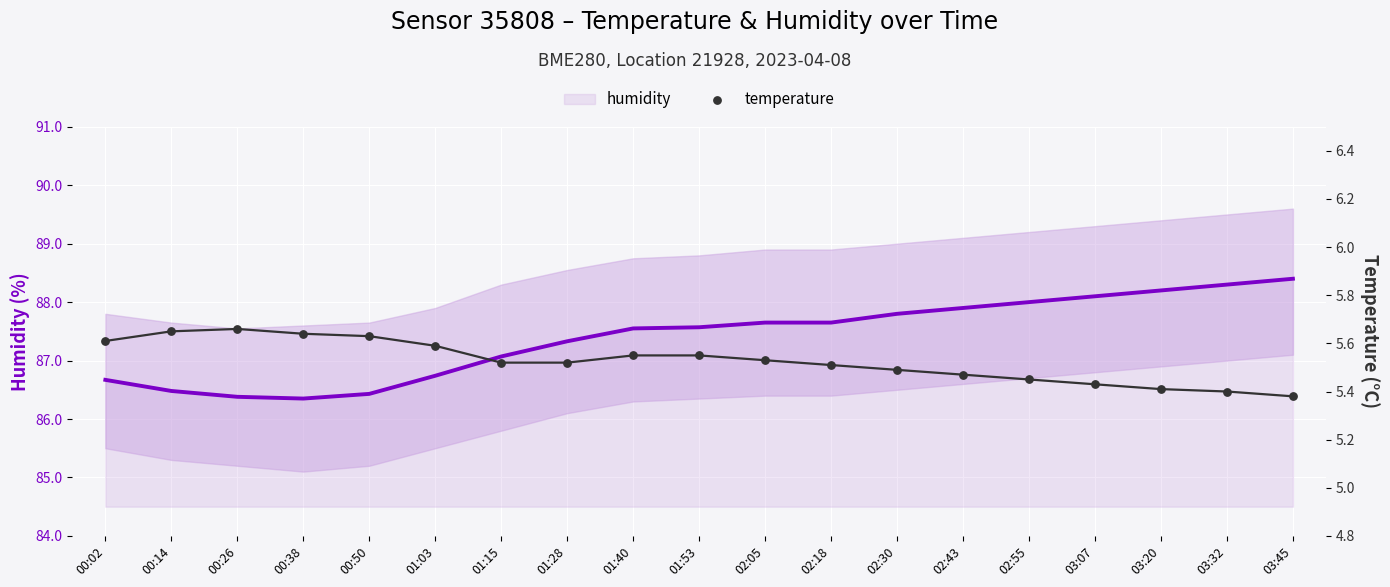

Which series reaches the minimum Y coordinate?

temperature